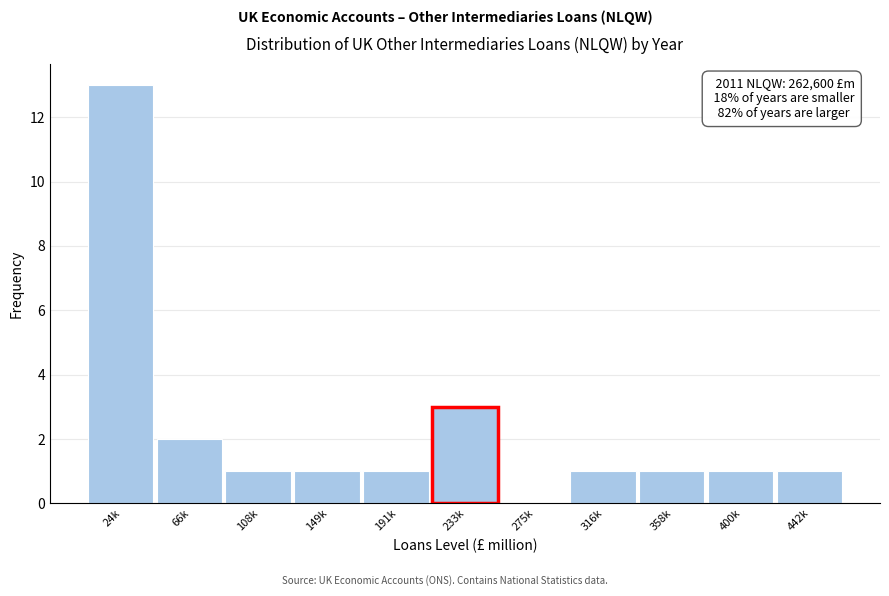

Reading right to left, what are all the values shown in this chart?

442k=1	400k=1	358k=1	316k=1	275k=0	233k=3	191k=1	149k=1	108k=1	66k=2	24k=13